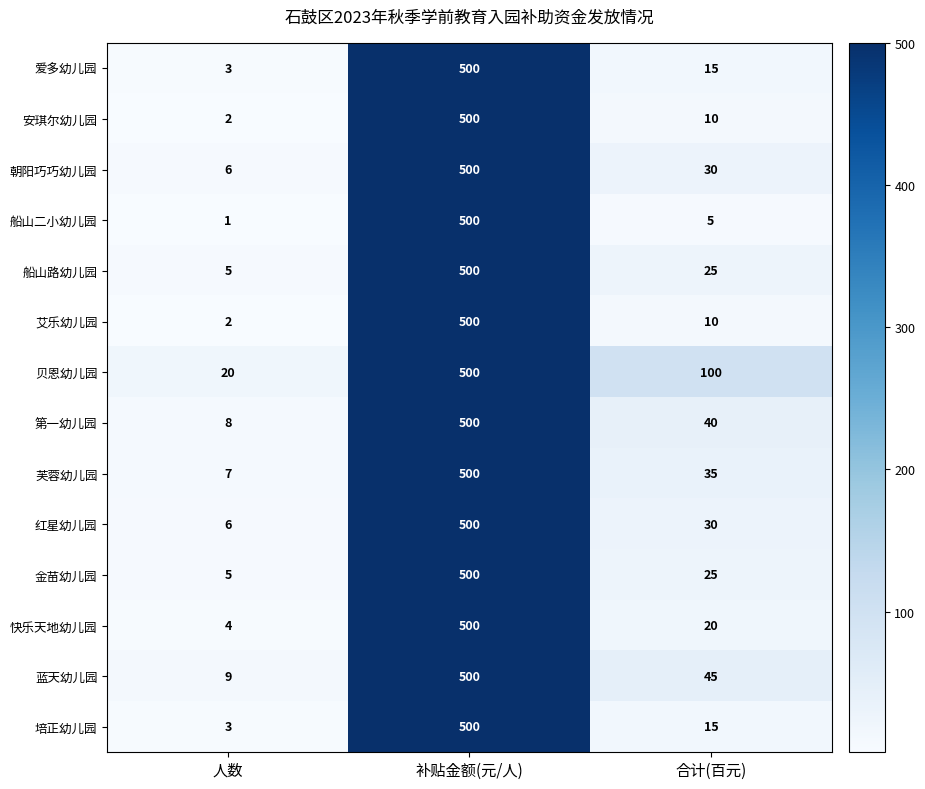

Rank the categories by 贝恩幼儿园 value from lowest to highest.

人数, 合计(百元), 补贴金额(元/人)